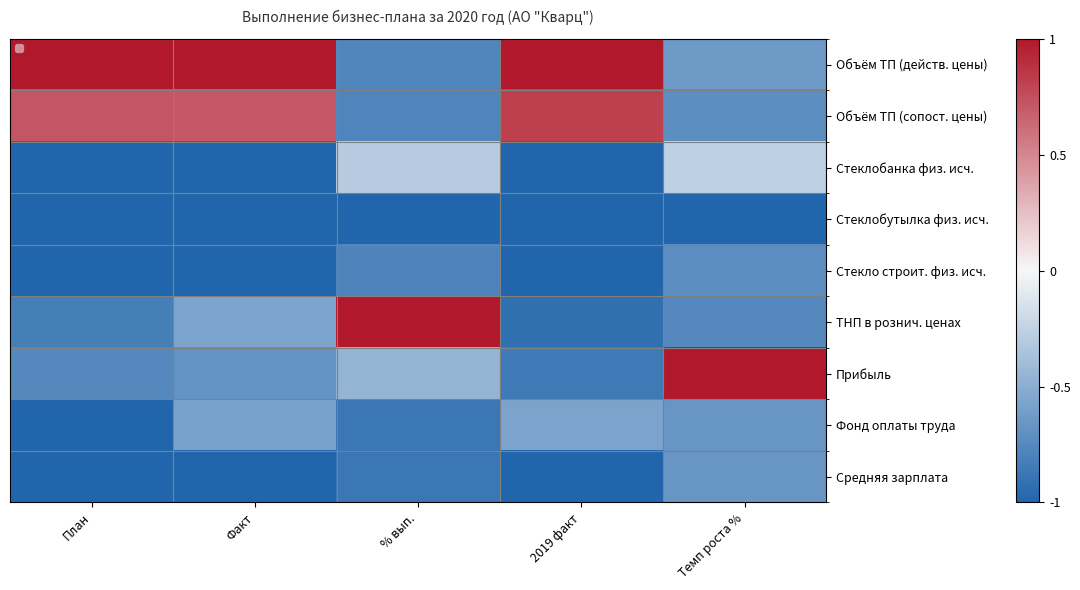

How many data points does each series have?

5